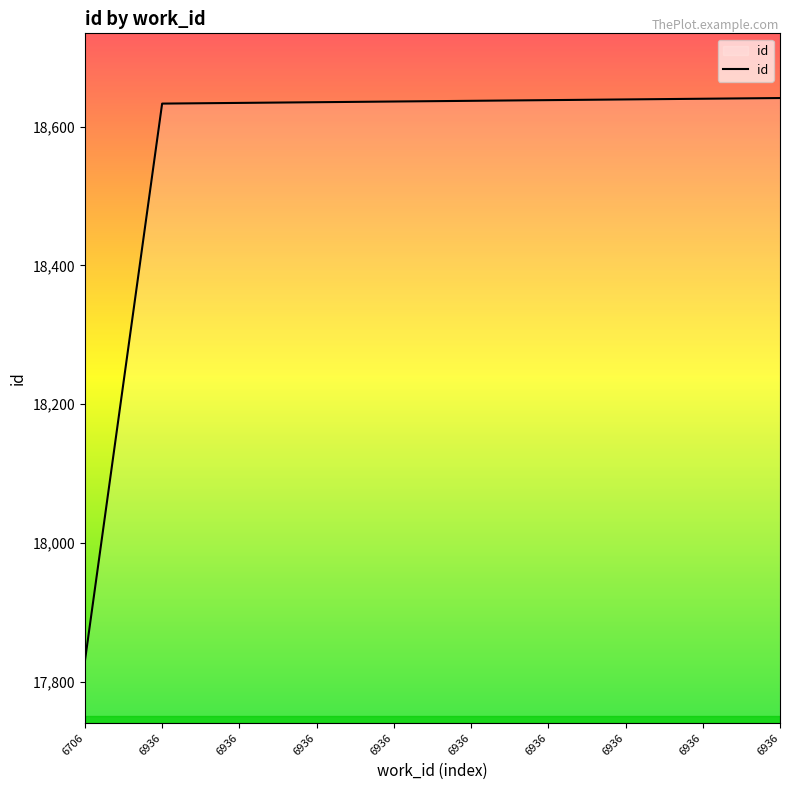

Approximately how many times larger is the value at 6706 compared to 6936?

1.0